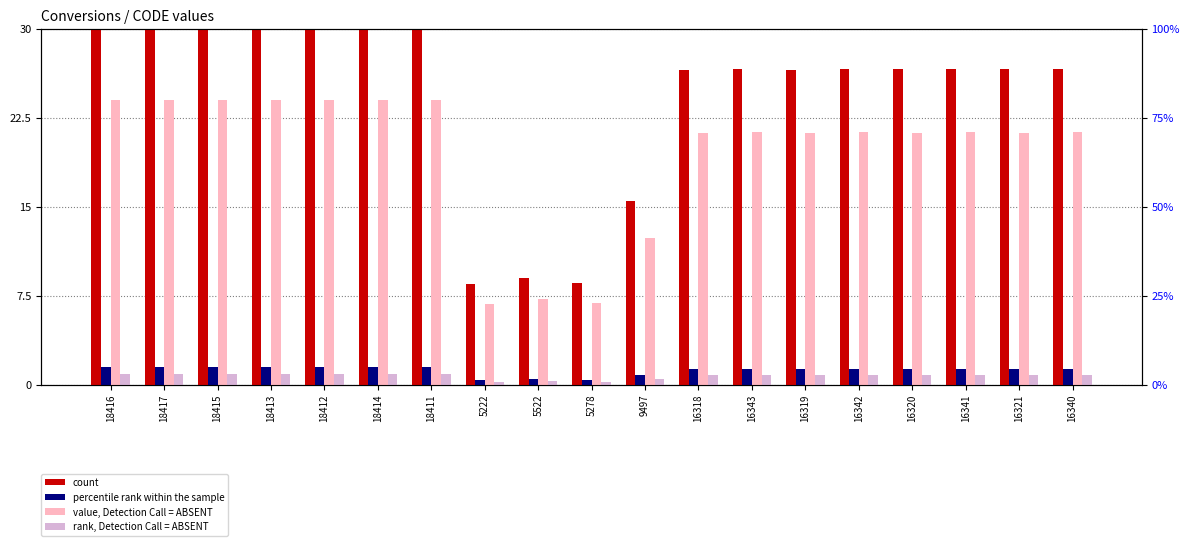

What is the total value across all series at 16342?

50.0